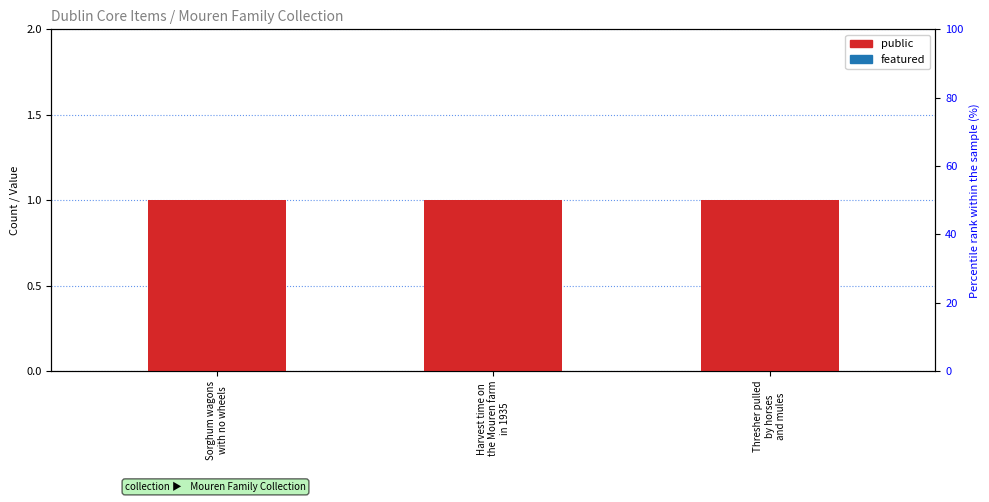

Which series has the widest spread of values?

public